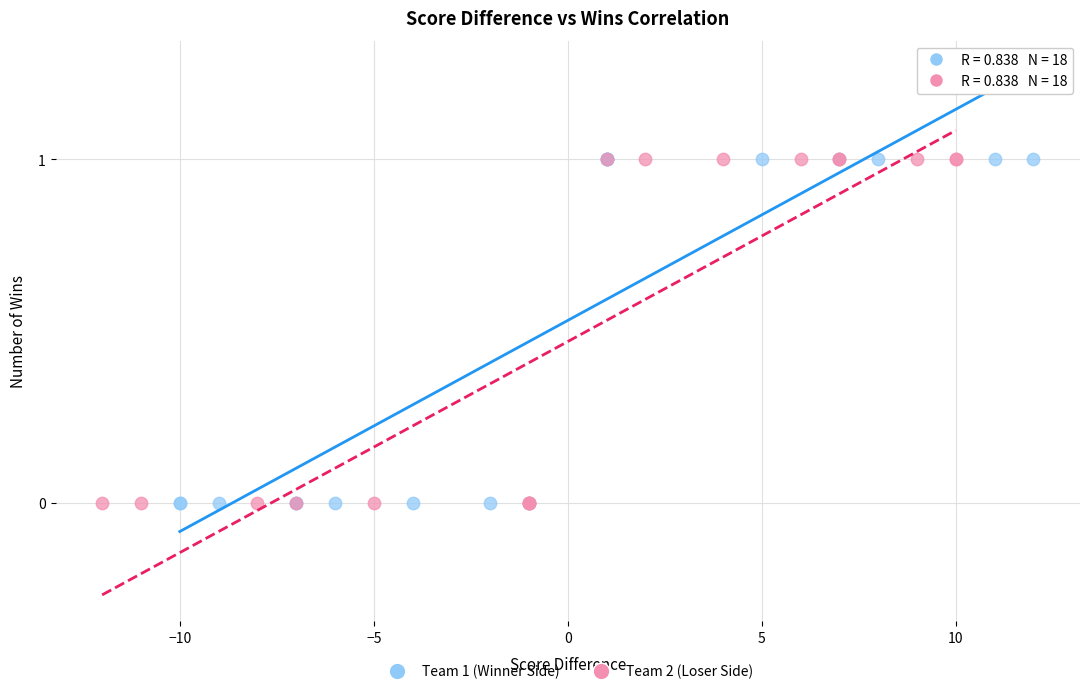

What are all the series names shown in the legend?

Team 1 (Winner Side), Team 2 (Loser Side)